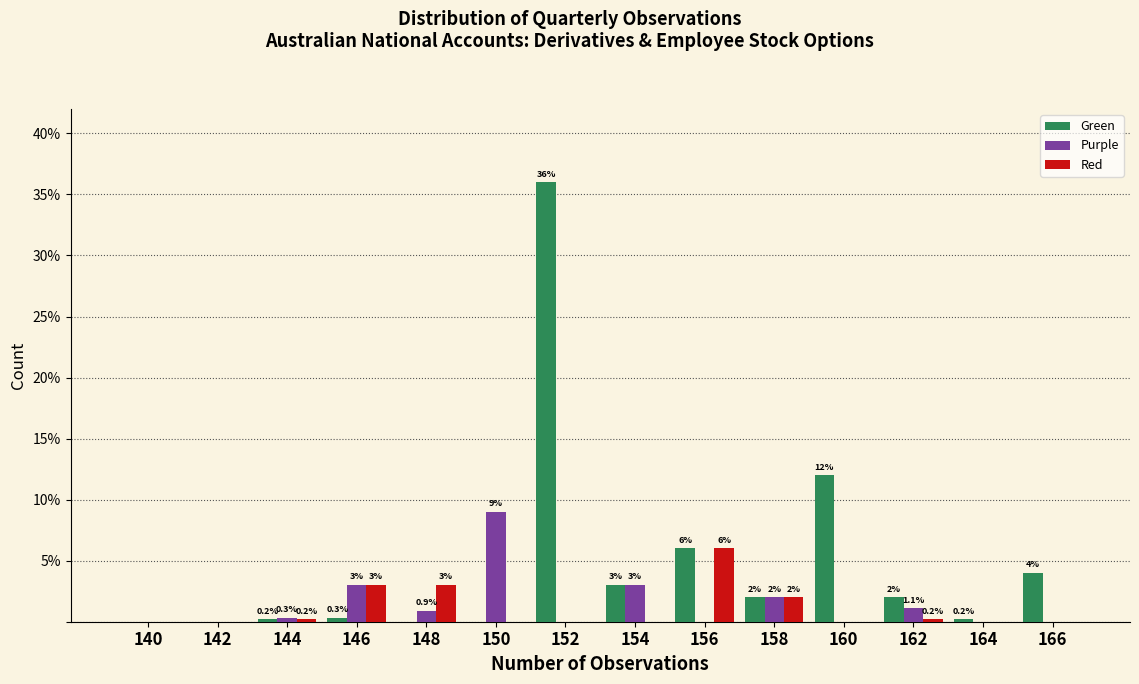

Reading left to right, transcribe all the data shown in this chart.

Green: 140=0.0	142=0.0	144=0.2	146=0.3	148=0.0	150=0.0	152=36.0	154=3.0	156=6.0	158=2.0	160=12.0	162=2.0	164=0.2	166=4.0
Purple: 140=0.0	142=0.0	144=0.3	146=3.0	148=0.9	150=9.0	152=0.0	154=3.0	156=0.0	158=2.0	160=0.0	162=1.1	164=0.0	166=0.0
Red: 140=0.0	142=0.0	144=0.2	146=3.0	148=3.0	150=0.0	152=0.0	154=0.0	156=6.0	158=2.0	160=0.0	162=0.2	164=0.0	166=0.0